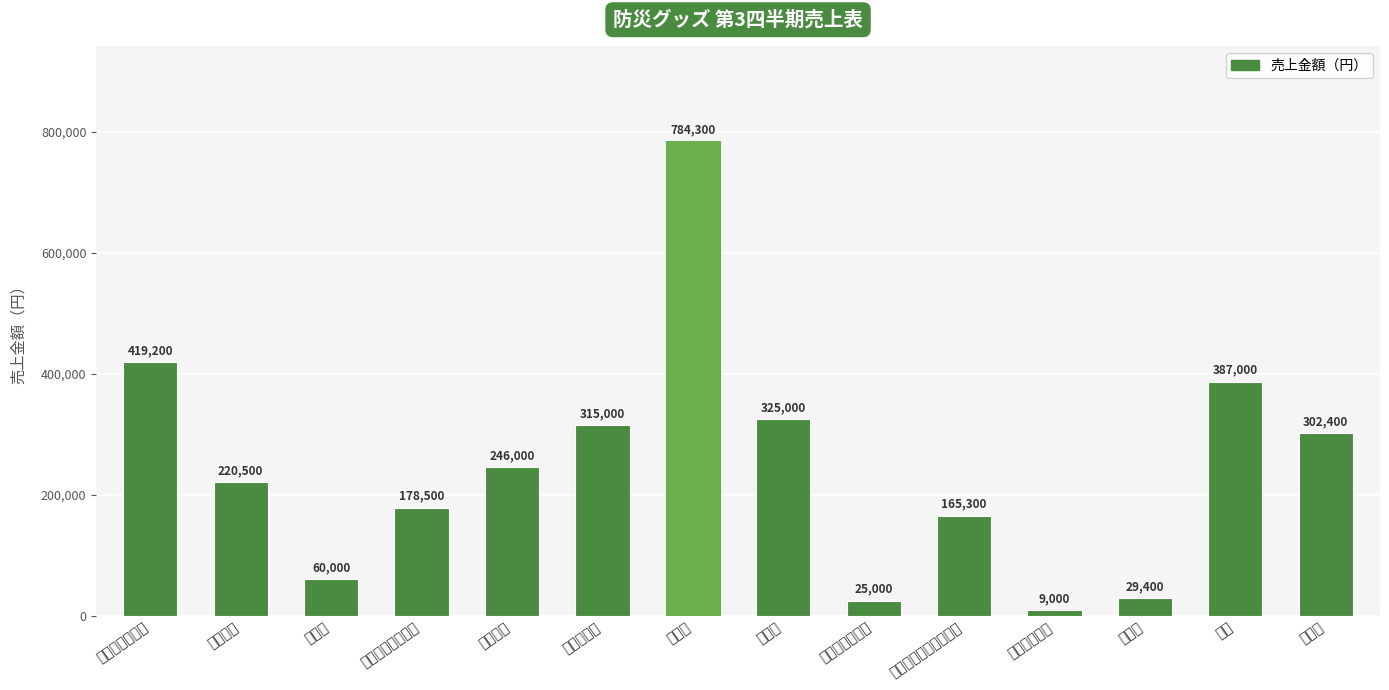

What is the maximum value shown in the chart?

784300